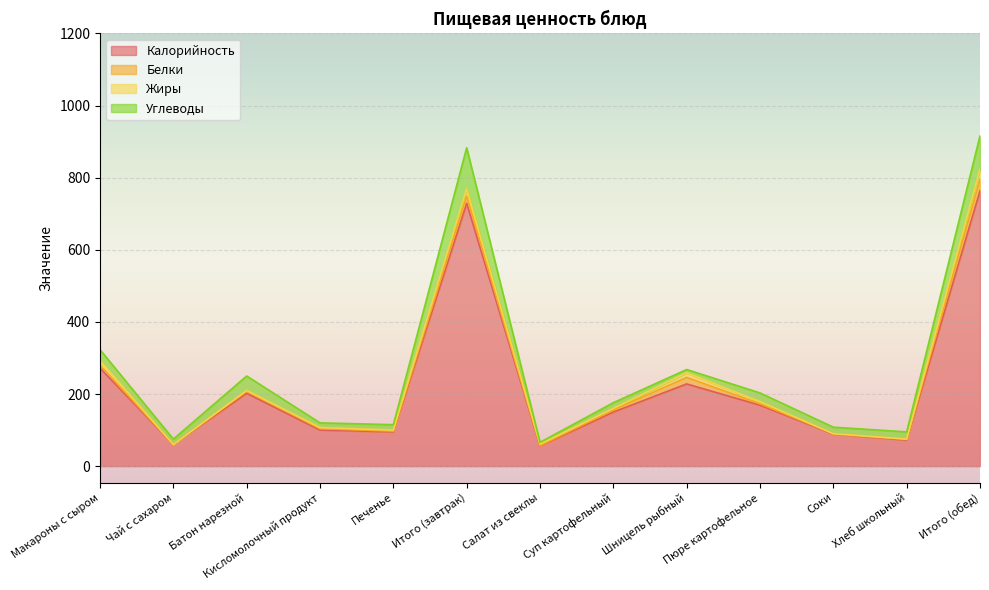

Is the value of Углеводы at Суп картофельный greater than the value of Жиры at Салат из свеклы?

Yes